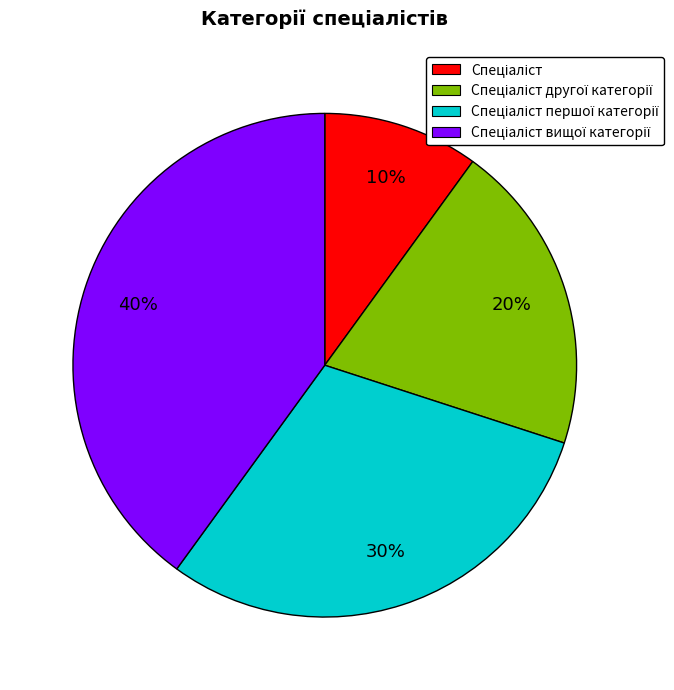

Is there any slice that represents more than half of the pie?

No